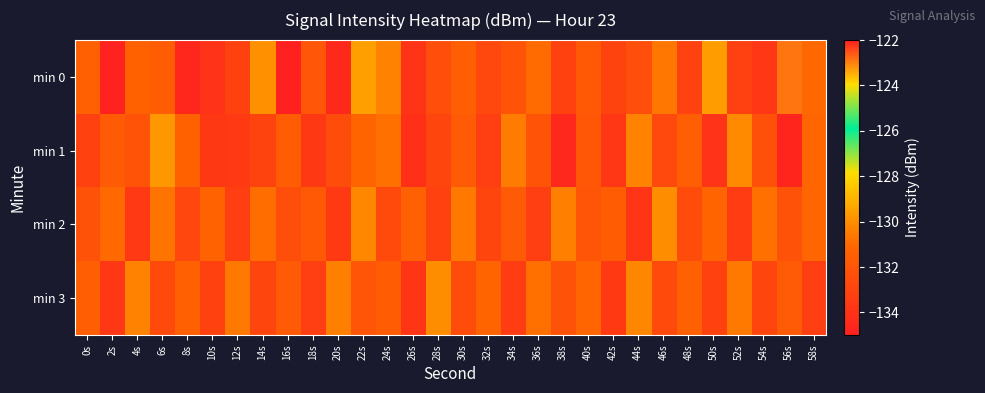

Reading right to left, list all the values displayed in this chart.

min 0: 58s=-131.0	56s=-122.9	54s=-133.7	52s=-133.1	50s=-129.6	48s=-133.1	46s=-130.6	44s=-132.4	42s=-133.0	40s=-131.8	38s=-133.1	36s=-130.9	34s=-132.1	32s=-132.7	30s=-131.4	28s=-132.4	26s=-133.8	24s=-130.3	22s=-129.5	20s=-134.4	18s=-132.0	16s=-135.0	14s=-129.9	12s=-133.1	10s=-133.9	8s=-134.6	6s=-131.6	4s=-131.3	2s=-134.9	0s=-131.4
min 1: 58s=-131.1	56s=-134.7	54s=-132.3	52s=-130.1	50s=-133.9	48s=-131.5	46s=-132.7	44s=-130.3	42s=-133.7	40s=-131.9	38s=-134.5	36s=-132.1	34s=-130.5	32s=-133.3	30s=-131.7	28s=-132.9	26s=-134.1	24s=-130.8	22s=-131.2	20s=-132.5	18s=-133.6	16s=-131.6	14s=-133.0	12s=-133.5	10s=-133.6	8s=-131.3	6s=-129.7	4s=-132.1	2s=-131.7	0s=-133.1
min 2: 58s=-131.1	56s=-132.2	54s=-130.8	52s=-133.4	50s=-131.2	48s=-132.5	46s=-130.0	44s=-133.8	42s=-131.6	40s=-132.0	38s=-130.4	36s=-133.3	34s=-131.7	32s=-132.9	30s=-130.6	28s=-133.1	26s=-131.4	24s=-132.6	22s=-130.2	20s=-133.5	18s=-131.8	16s=-132.4	14s=-130.9	12s=-133.2	10s=-131.3	8s=-132.8	6s=-130.7	4s=-133.6	2s=-131.0	0s=-132.2
min 3: 58s=-133.3	56s=-131.7	54s=-132.9	52s=-130.6	50s=-133.1	48s=-131.4	46s=-132.6	44s=-130.2	42s=-133.5	40s=-131.1	38s=-132.2	36s=-130.8	34s=-133.4	32s=-131.2	30s=-132.5	28s=-130.0	26s=-133.8	24s=-131.6	22s=-132.0	20s=-130.4	18s=-133.3	16s=-131.7	14s=-132.9	12s=-130.6	10s=-133.1	8s=-131.4	6s=-132.6	4s=-130.3	2s=-133.7	0s=-131.5